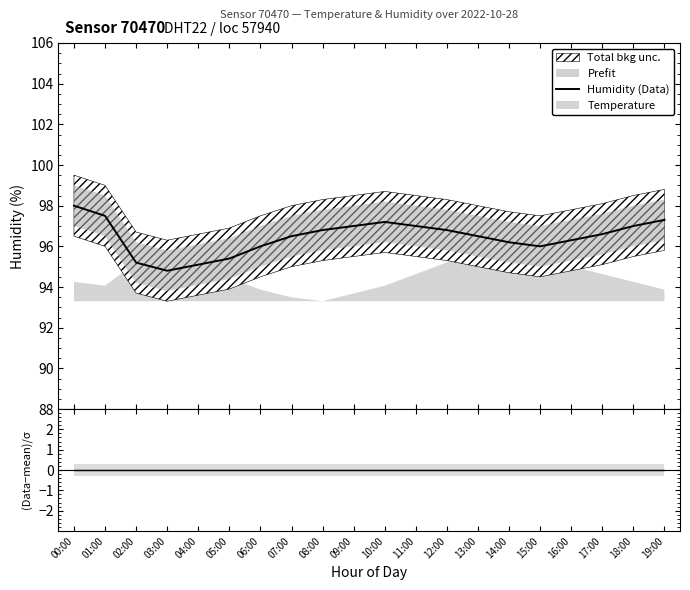

At which label does (Hum−mean)/σ reach its minimum?

00:00